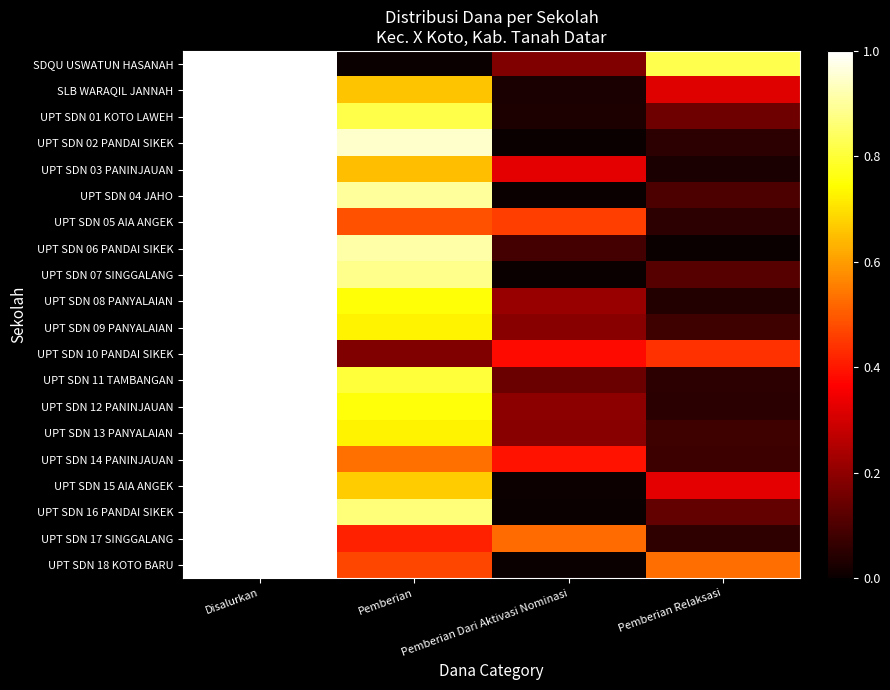

Reading left to right, what are all the values shown in this chart?

SDQU USWATUN HASANAH: Disalurkan=1.0	Pemberian=0.0	Pemberian Dari Aktivasi Nominasi=0.2	Pemberian Relaksasi=0.8
SLB WARAQIL JANNAH: Disalurkan=1.0	Pemberian=0.7	Pemberian Dari Aktivasi Nominasi=0.0	Pemberian Relaksasi=0.3
UPT SDN 01 KOTO LAWEH: Disalurkan=1.0	Pemberian=0.8	Pemberian Dari Aktivasi Nominasi=0.0	Pemberian Relaksasi=0.2
UPT SDN 02 PANDAI SIKEK: Disalurkan=1.0	Pemberian=0.9	Pemberian Dari Aktivasi Nominasi=0.0	Pemberian Relaksasi=0.1
UPT SDN 03 PANINJAUAN: Disalurkan=1.0	Pemberian=0.7	Pemberian Dari Aktivasi Nominasi=0.3	Pemberian Relaksasi=0.0
UPT SDN 04 JAHO: Disalurkan=1.0	Pemberian=0.9	Pemberian Dari Aktivasi Nominasi=0.0	Pemberian Relaksasi=0.1
UPT SDN 05 AIA ANGEK: Disalurkan=1.0	Pemberian=0.5	Pemberian Dari Aktivasi Nominasi=0.5	Pemberian Relaksasi=0.1
UPT SDN 06 PANDAI SIKEK: Disalurkan=1.0	Pemberian=0.9	Pemberian Dari Aktivasi Nominasi=0.1	Pemberian Relaksasi=0.0
UPT SDN 07 SINGGALANG: Disalurkan=1.0	Pemberian=0.9	Pemberian Dari Aktivasi Nominasi=0.0	Pemberian Relaksasi=0.1
UPT SDN 08 PANYALAIAN: Disalurkan=1.0	Pemberian=0.8	Pemberian Dari Aktivasi Nominasi=0.2	Pemberian Relaksasi=0.0
UPT SDN 09 PANYALAIAN: Disalurkan=1.0	Pemberian=0.7	Pemberian Dari Aktivasi Nominasi=0.2	Pemberian Relaksasi=0.1
UPT SDN 10 PANDAI SIKEK: Disalurkan=1.0	Pemberian=0.2	Pemberian Dari Aktivasi Nominasi=0.4	Pemberian Relaksasi=0.4
UPT SDN 11 TAMBANGAN: Disalurkan=1.0	Pemberian=0.8	Pemberian Dari Aktivasi Nominasi=0.1	Pemberian Relaksasi=0.1
UPT SDN 12 PANINJAUAN: Disalurkan=1.0	Pemberian=0.8	Pemberian Dari Aktivasi Nominasi=0.2	Pemberian Relaksasi=0.0
UPT SDN 13 PANYALAIAN: Disalurkan=1.0	Pemberian=0.7	Pemberian Dari Aktivasi Nominasi=0.2	Pemberian Relaksasi=0.1
UPT SDN 14 PANINJAUAN: Disalurkan=1.0	Pemberian=0.5	Pemberian Dari Aktivasi Nominasi=0.4	Pemberian Relaksasi=0.1
UPT SDN 15 AIA ANGEK: Disalurkan=1.0	Pemberian=0.7	Pemberian Dari Aktivasi Nominasi=0.0	Pemberian Relaksasi=0.3
UPT SDN 16 PANDAI SIKEK: Disalurkan=1.0	Pemberian=0.9	Pemberian Dari Aktivasi Nominasi=0.0	Pemberian Relaksasi=0.1
UPT SDN 17 SINGGALANG: Disalurkan=1.0	Pemberian=0.4	Pemberian Dari Aktivasi Nominasi=0.5	Pemberian Relaksasi=0.1
UPT SDN 18 KOTO BARU: Disalurkan=1.0	Pemberian=0.5	Pemberian Dari Aktivasi Nominasi=0.0	Pemberian Relaksasi=0.5